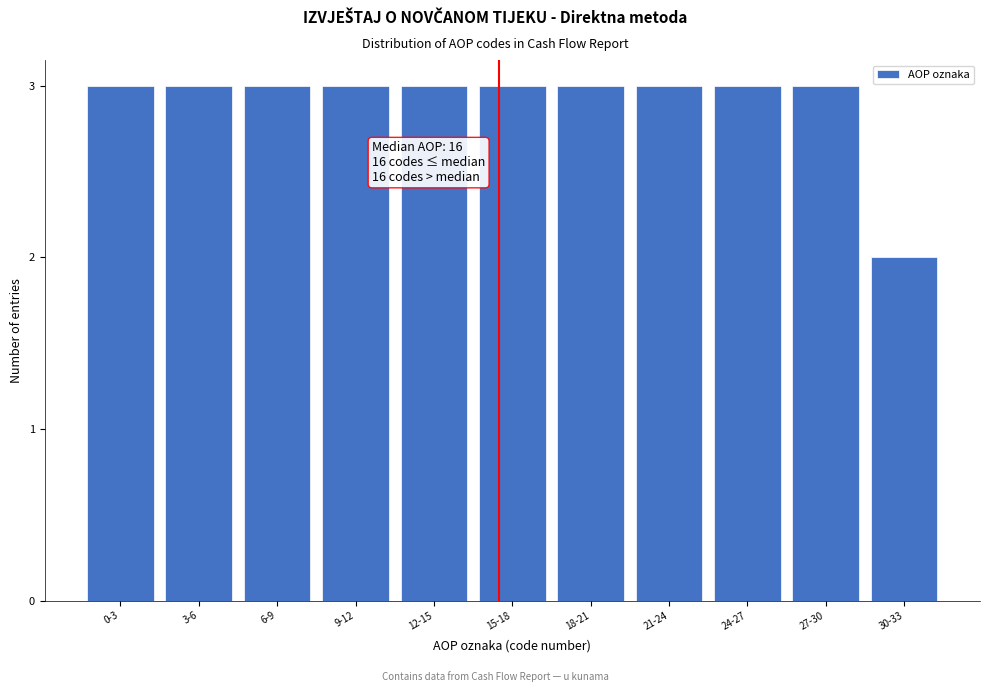

Reading left to right, what are all the values shown in this chart?

3	3	3	3	3	3	3	3	3	3	2